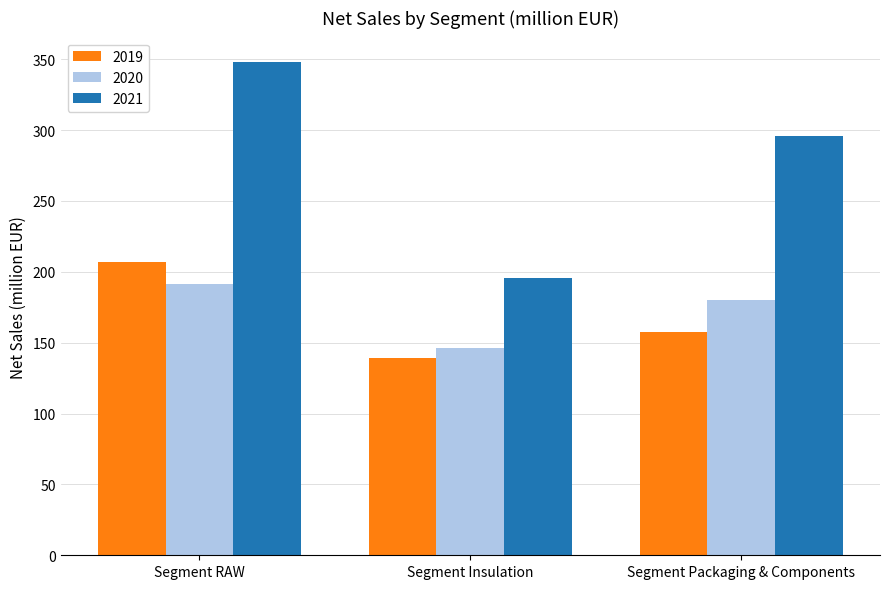

At which category is the sum across all series the highest?

Segment RAW